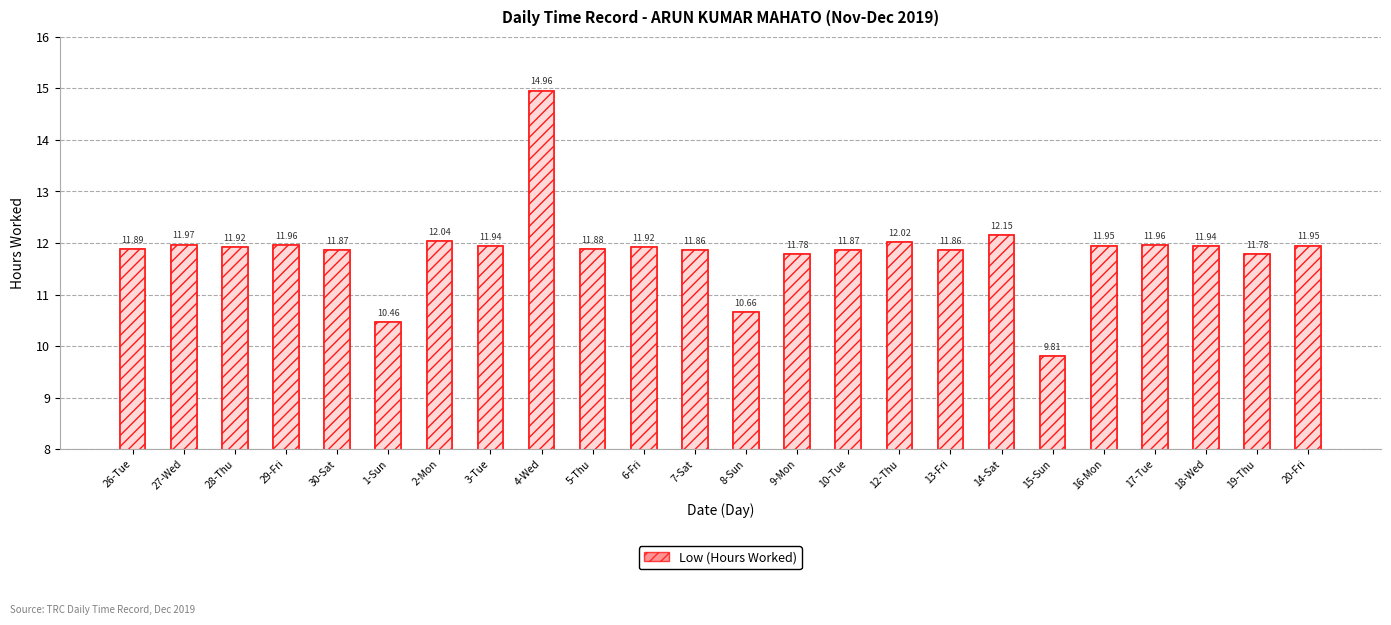

How many values exceed 11?

21